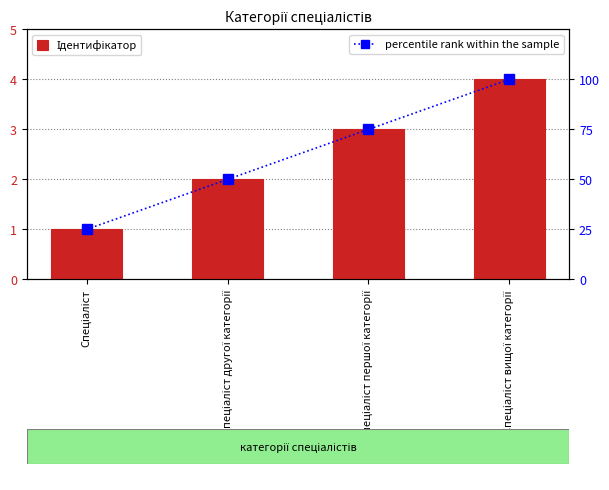

Count the number of categories in the chart.

4